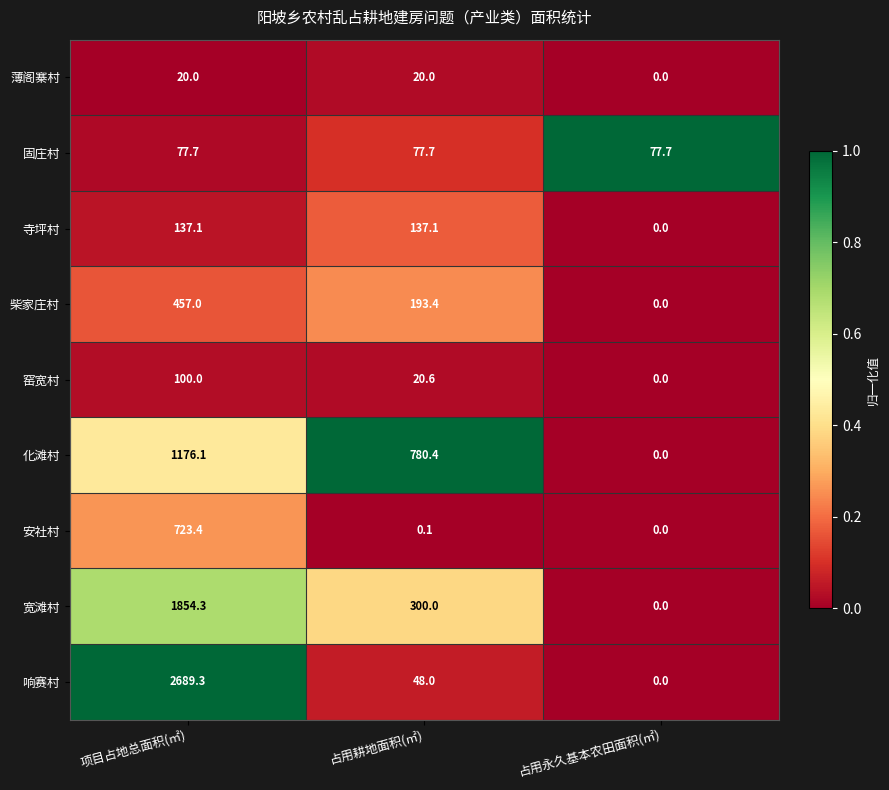

Read the 响赛村 value at 占用耕地面积(㎡).

48.0